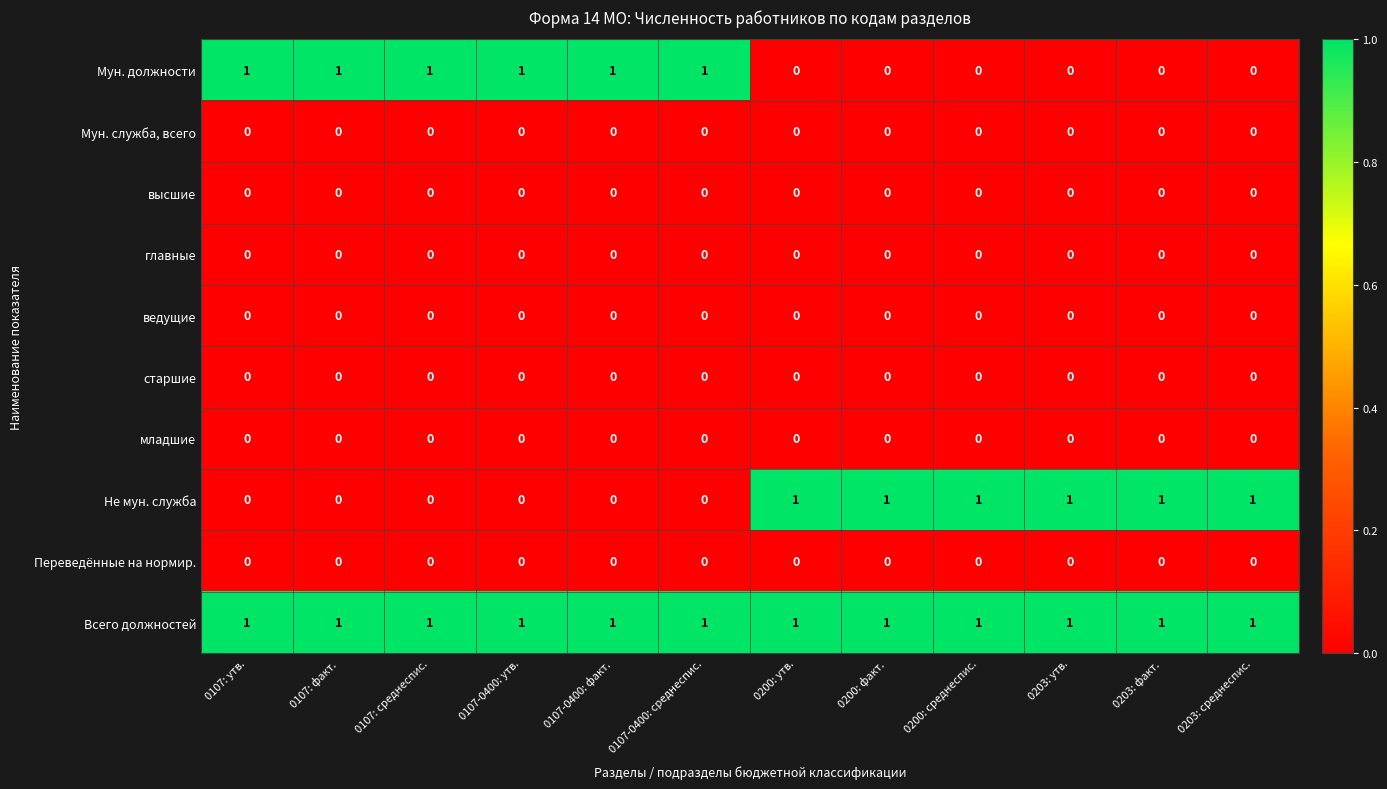

Which series has the largest total across all categories?

Всего должностей